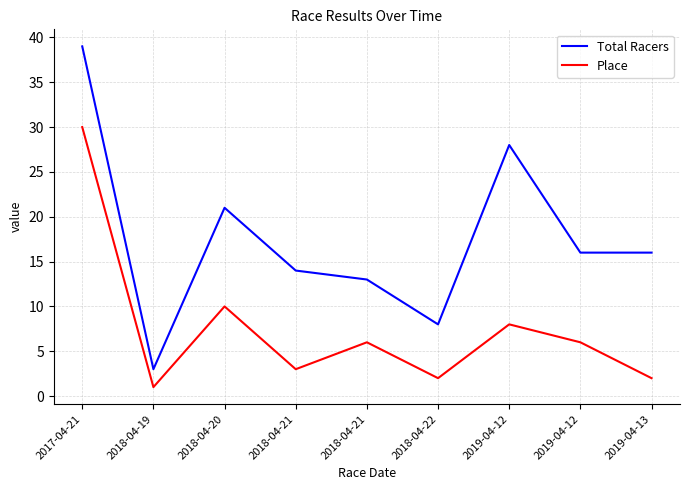

True or false: Total Racers and Place intersect in this chart.

False